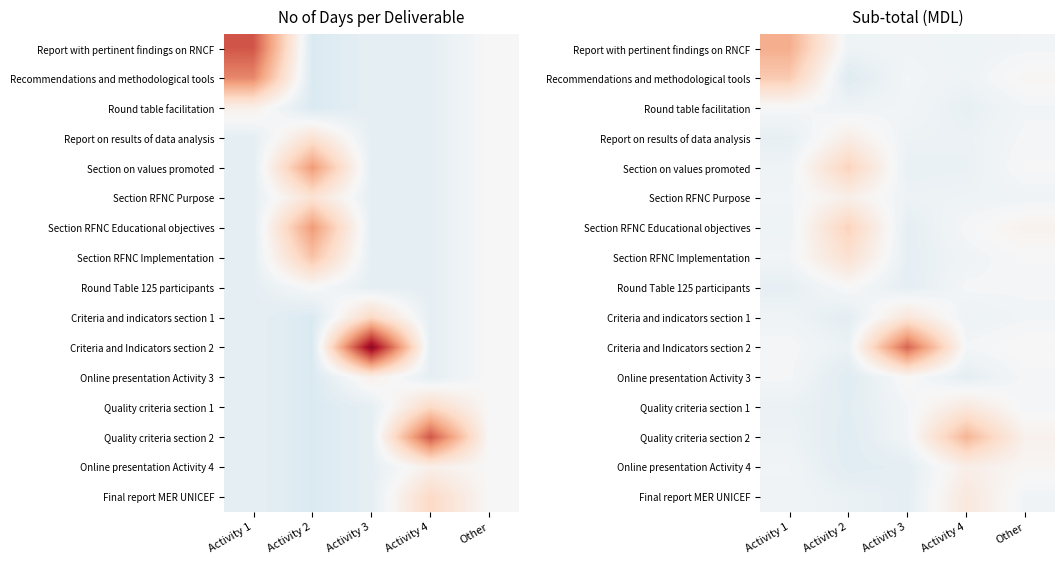

Where does the Final report MER UNICEF series first go above 0?

Activity 4